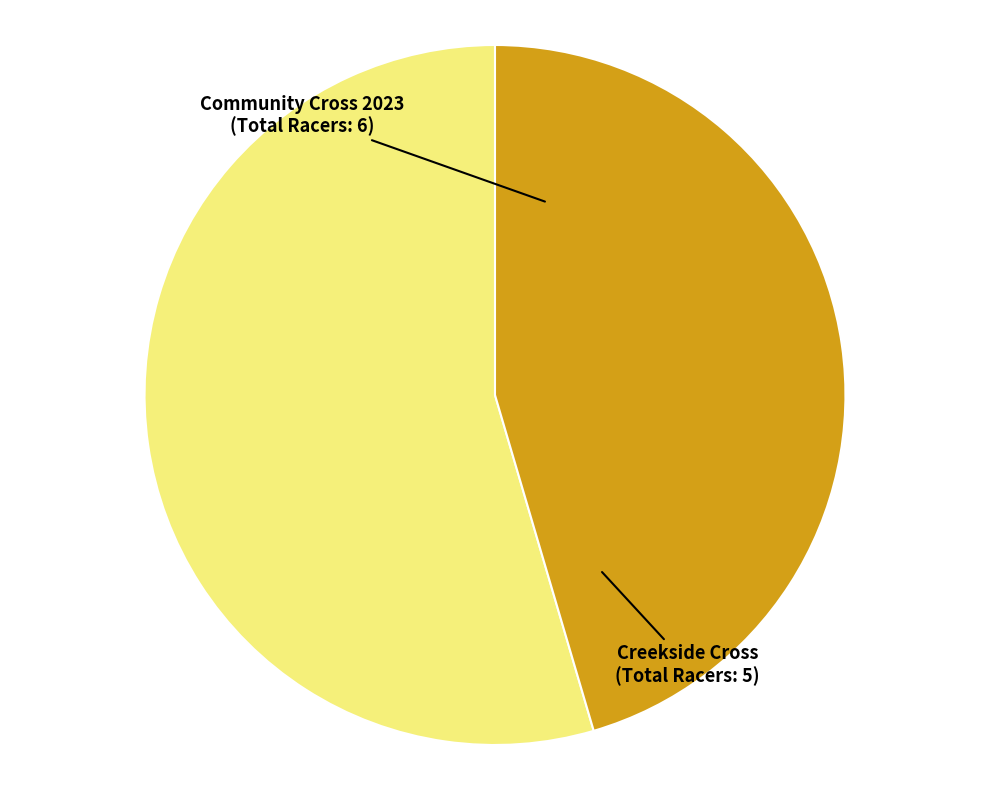

Do Creekside Cross and Community Cross 2023 together represent more than half of the pie?

Yes